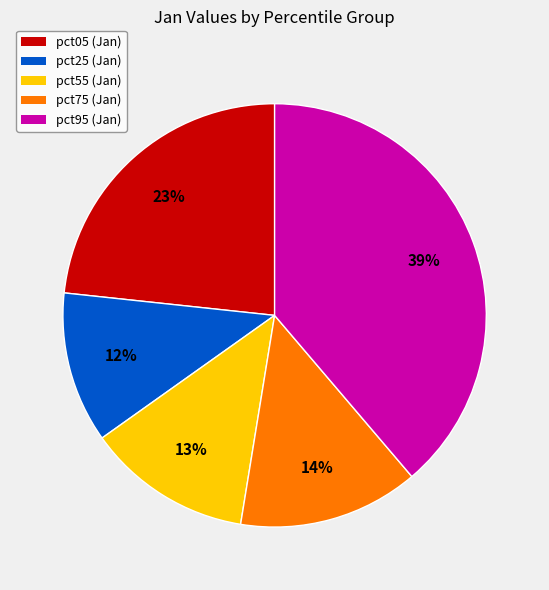

Is there a majority slice in this chart?

No